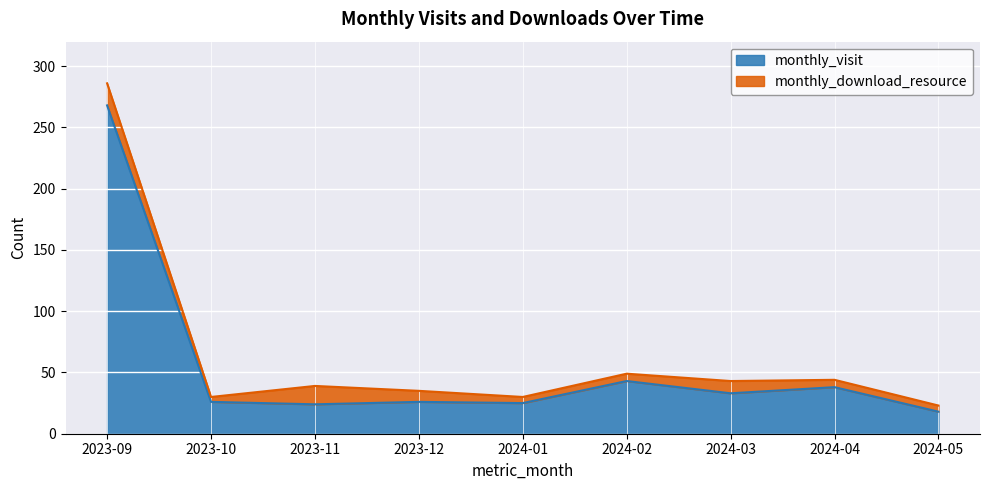

Count the number of values greater than 26.

4